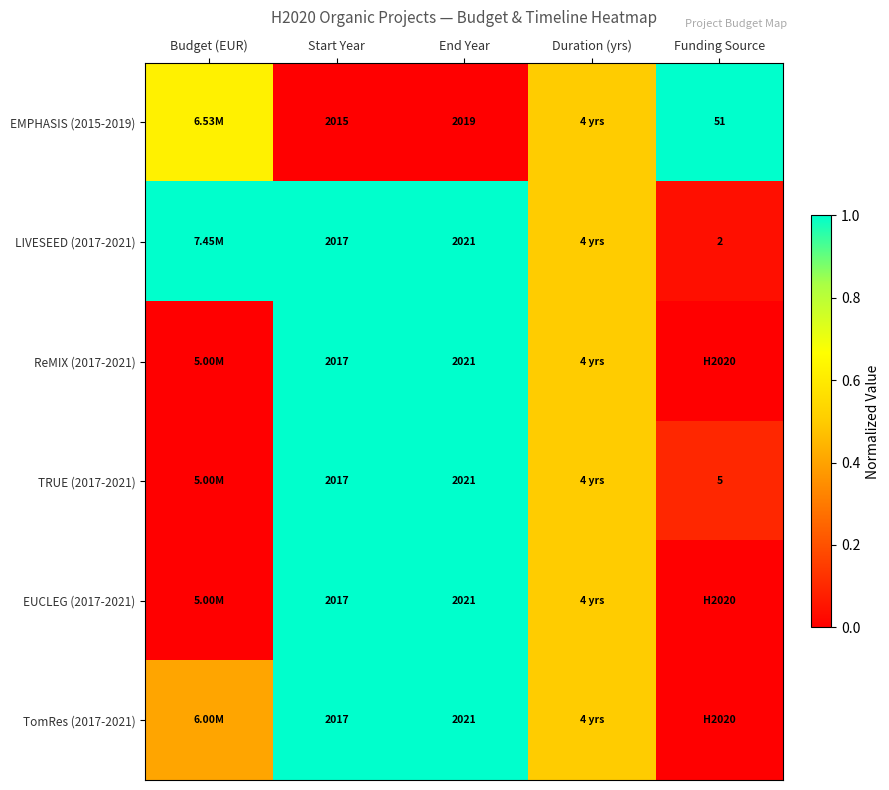

Count the number of data series in this chart.

6